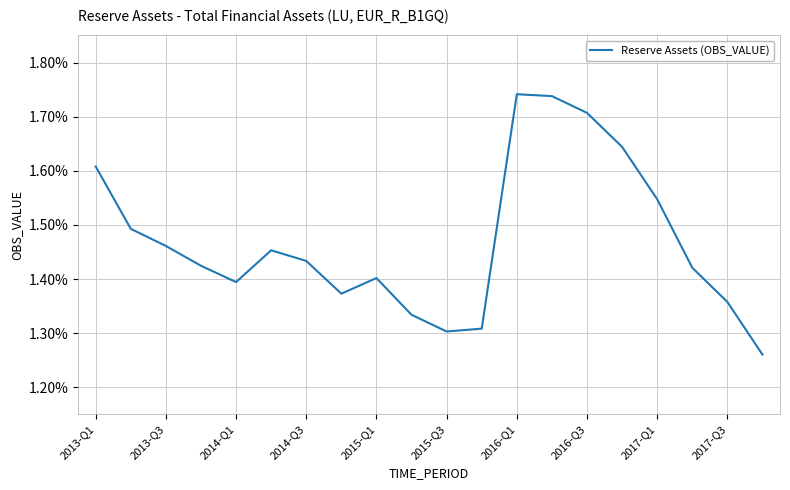

How many lines are shown in the chart?

1